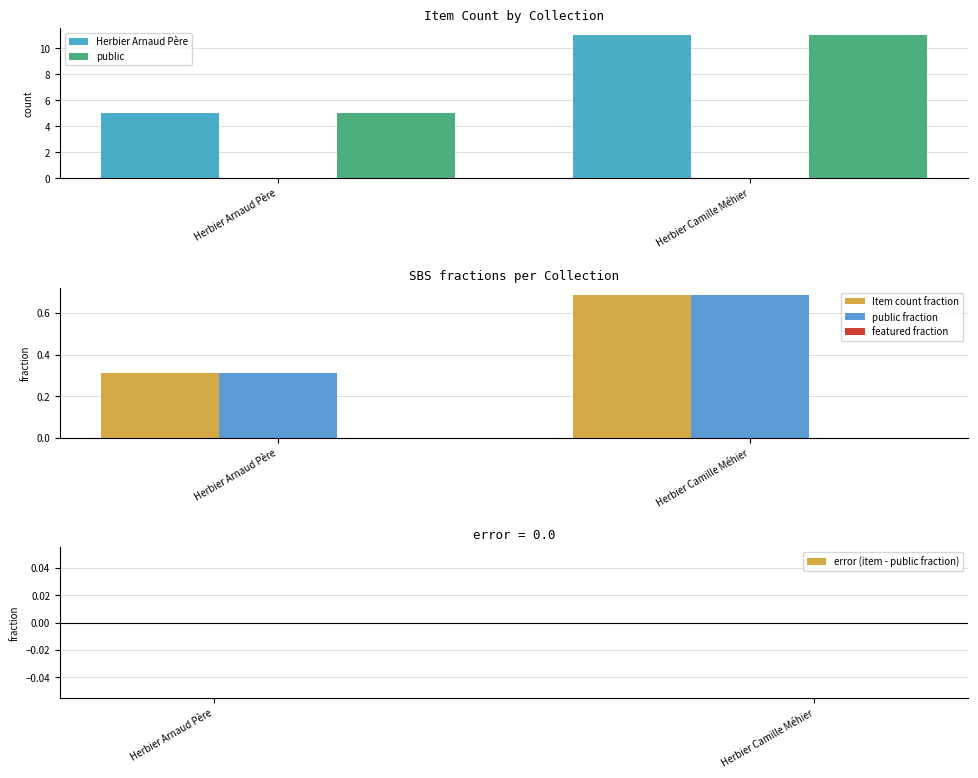

What position from the left is Herbier Arnaud Père?

1